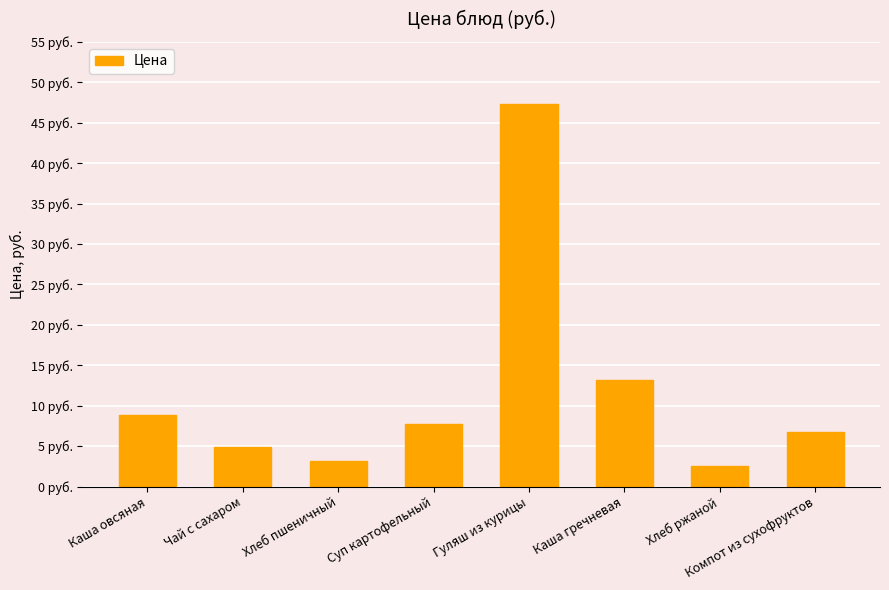

Reading left to right, list all the values displayed in this chart.

Каша овсяная=8.8	Чай с сахаром=4.9	Хлеб пшеничный=3.1	Суп картофельный=7.7	Гуляш из курицы=47.3	Каша гречневая=13.2	Хлеб ржаной=2.5	Компот из сухофруктов=6.8